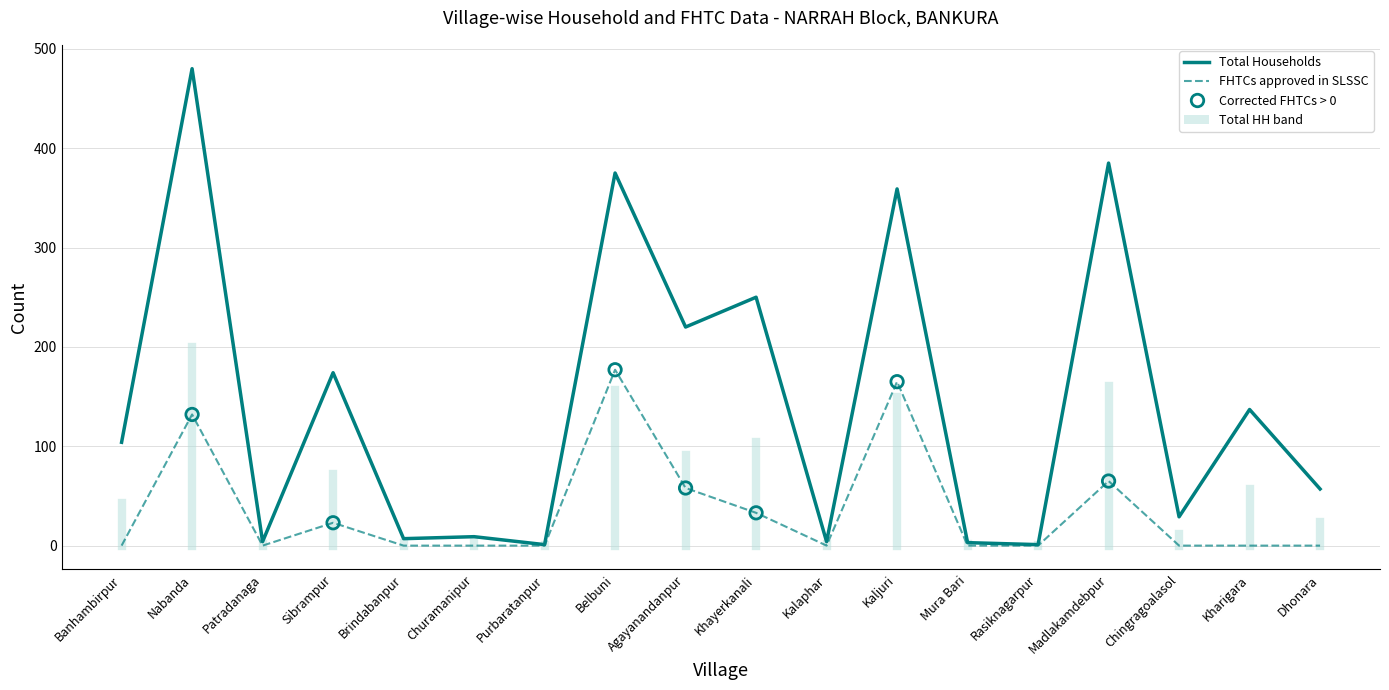

Which series changed the most between Banhambirpur and Rasiknagarpur?

Total Households